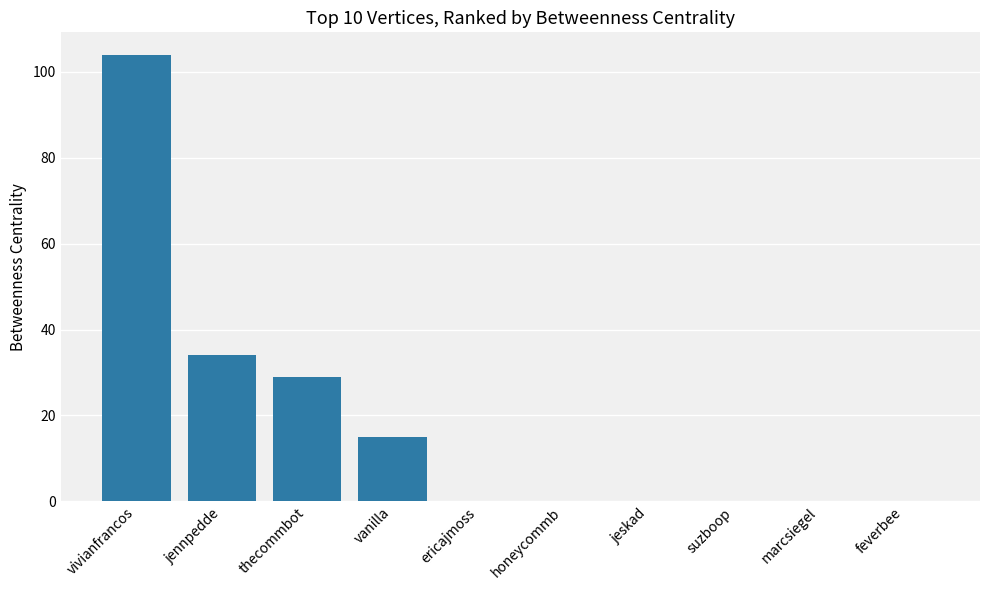

Between suzboop and vivianfrancos, which is larger?

vivianfrancos